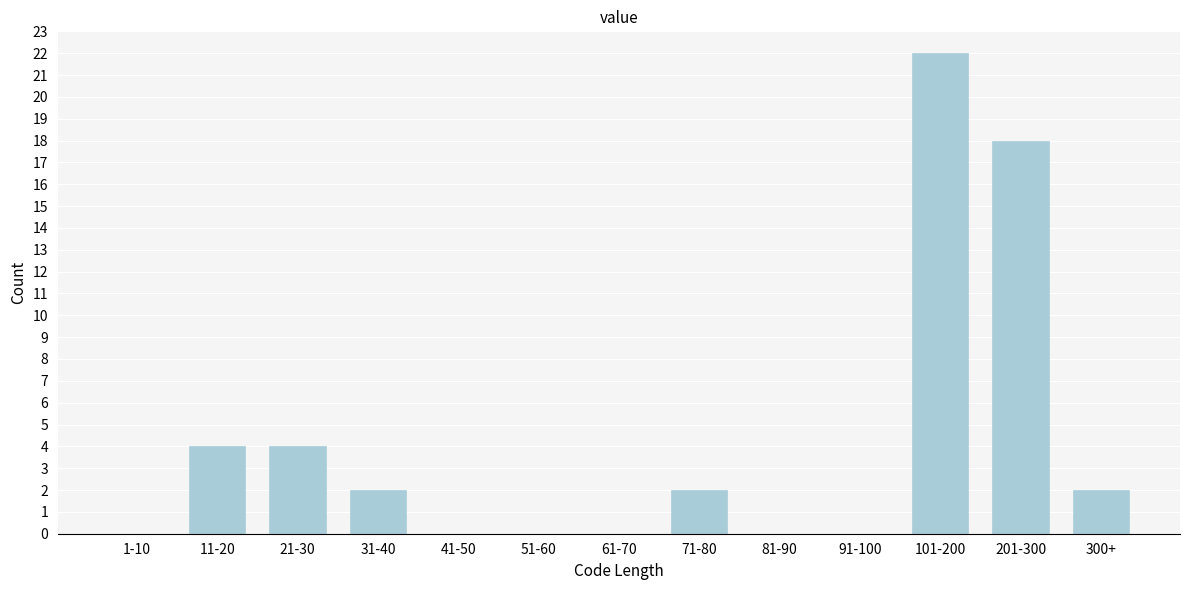

Reading left to right, list all the values displayed in this chart.

1-10=0	11-20=4	21-30=4	31-40=2	41-50=0	51-60=0	61-70=0	71-80=2	81-90=0	91-100=0	101-200=22	201-300=18	300+=2